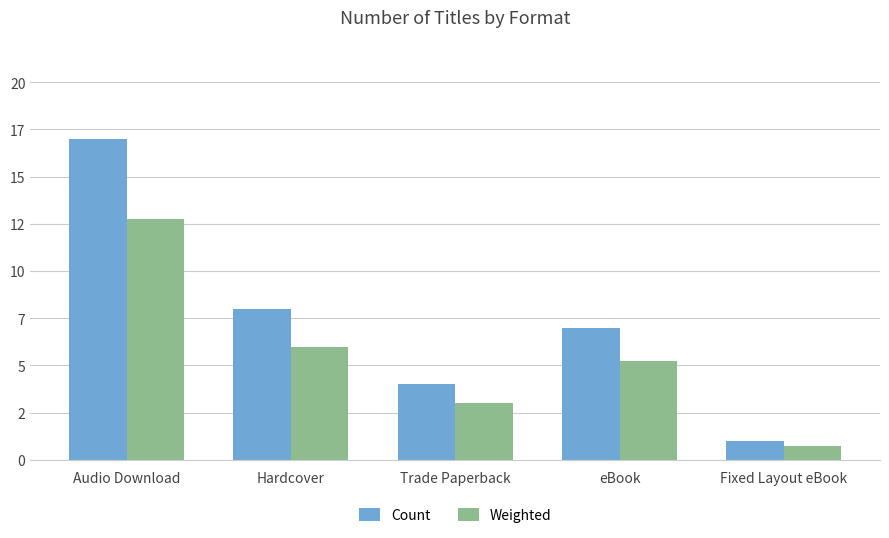

What is the sum of the Weighted values at Fixed Layout eBook and Hardcover?

6.8